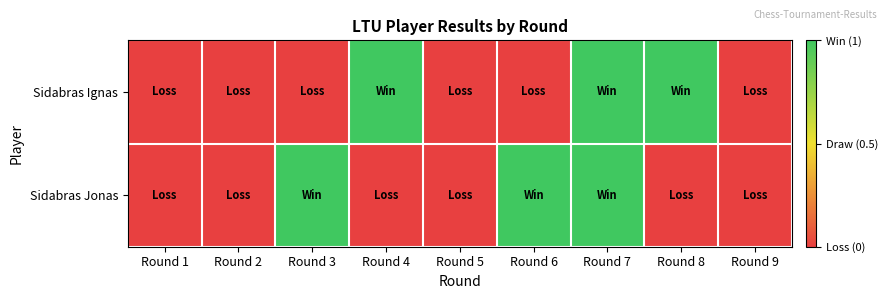

Between Round 1 and Round 3, which series saw the biggest shift?

Sidabras Jonas